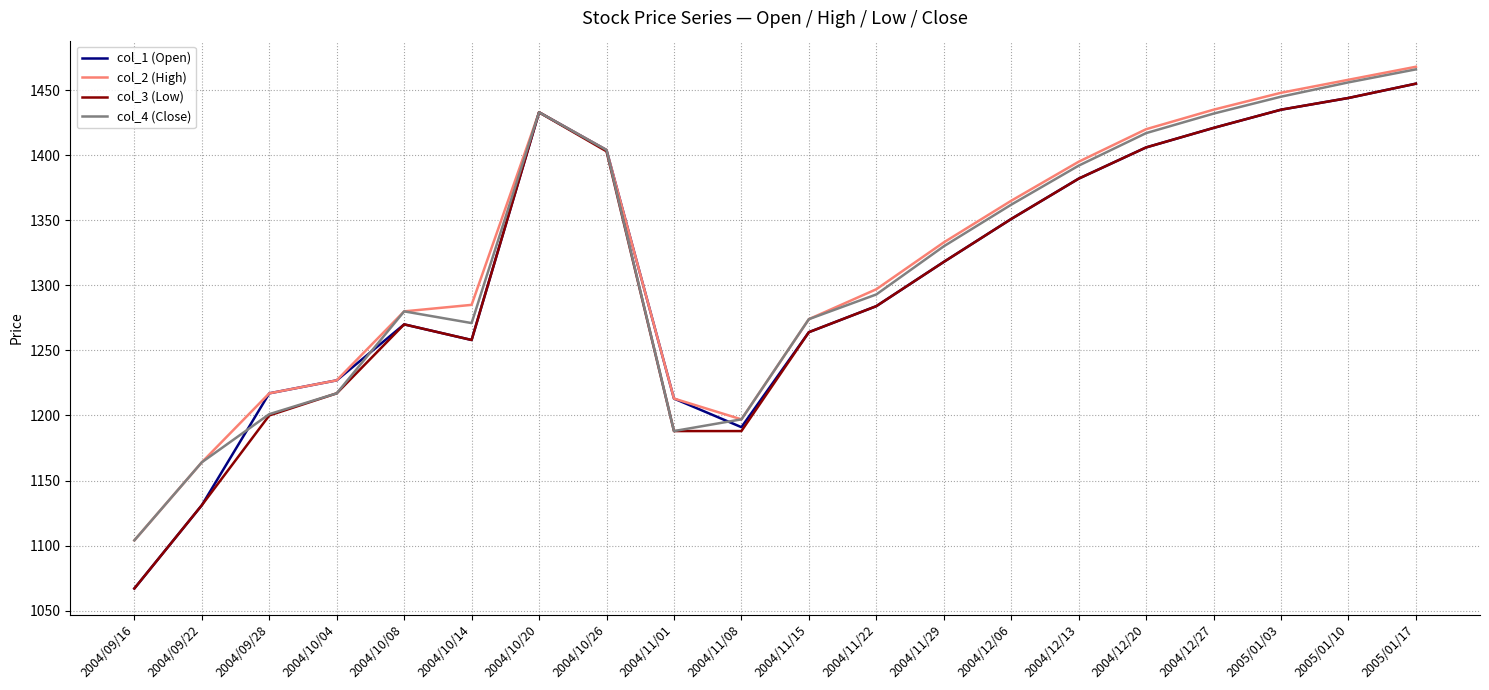

Where is the first local maximum for col_1 (Open)?

2004/10/08